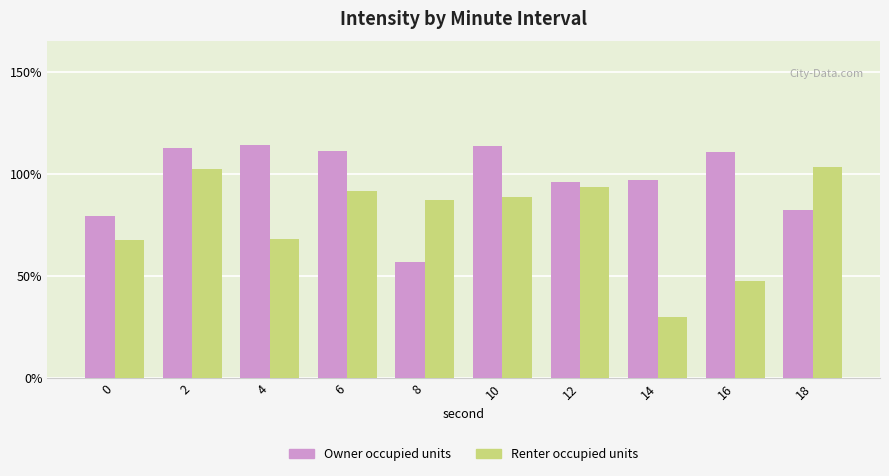

Which category has the lowest value in the Renter occupied units series?

14